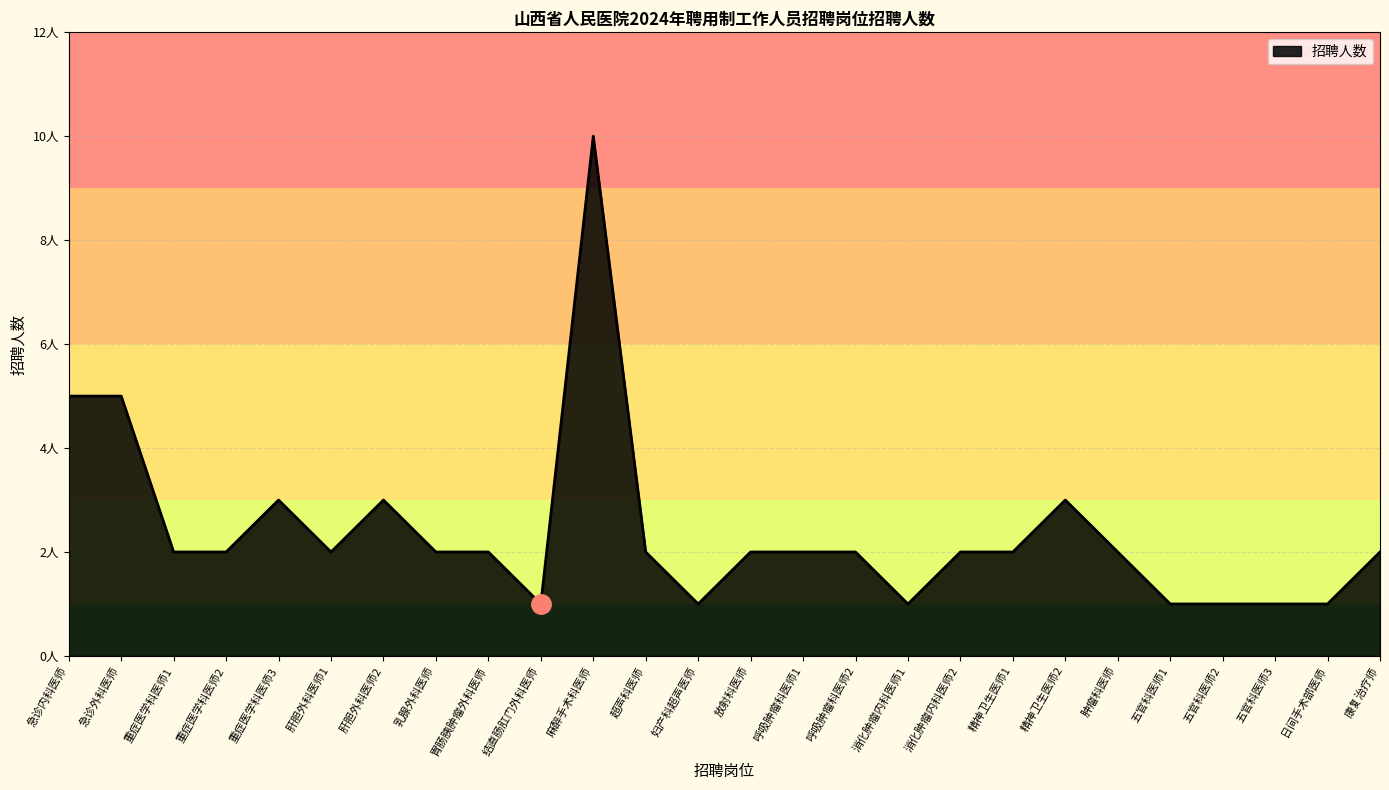

Is this an area chart (filled region under the line)?

Yes